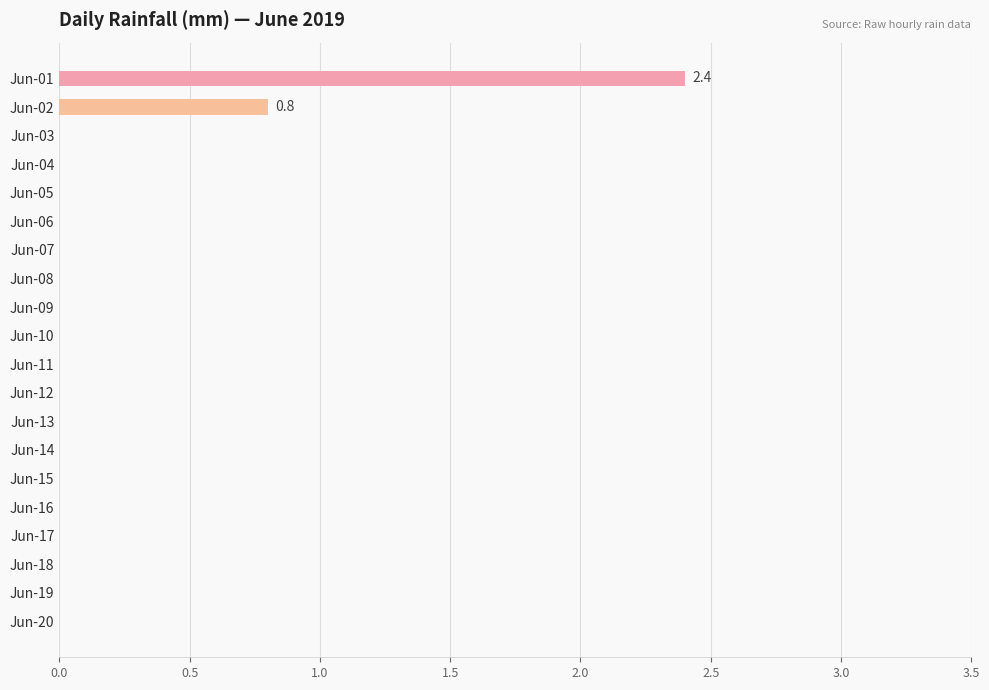

How many series are shown in this chart?

1